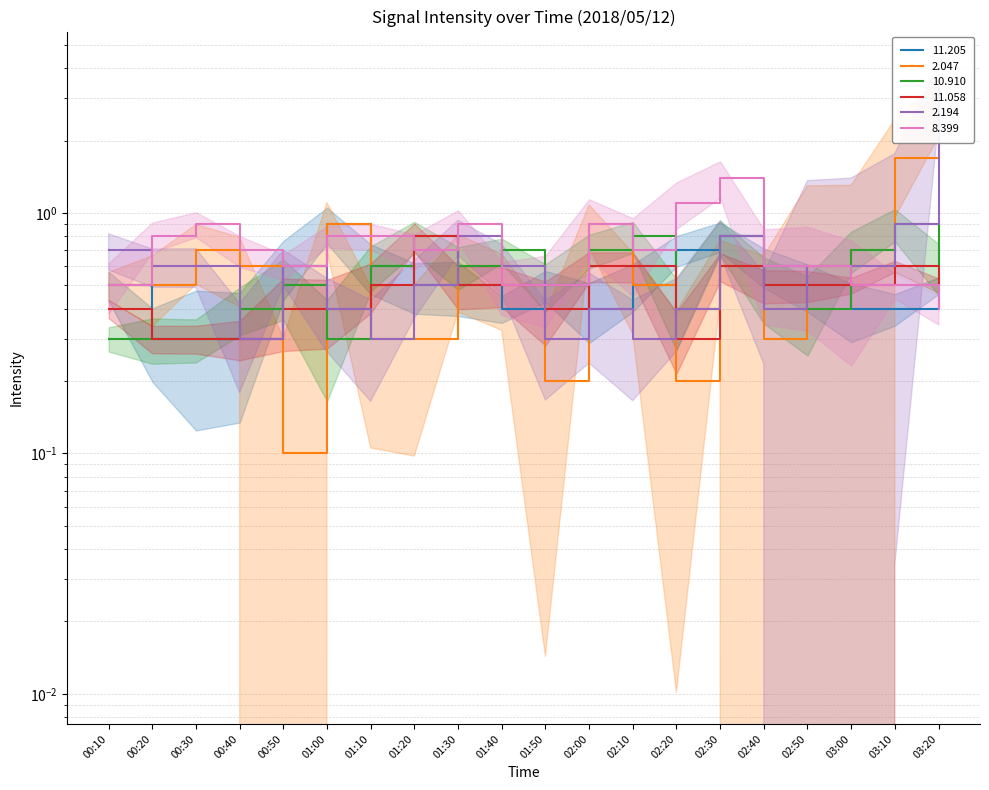

Reading left to right, extract all data points from this chart.

 11.205: 0.5	0.3	0.3	0.3	0.6	0.9	0.6	0.5	0.5	0.4	0.5	0.4	0.5	0.7	0.8	0.6	0.5	0.4	0.4	0.5
  2.047: 0.5	0.5	0.7	0.6	0.1	0.9	0.3	0.3	0.6	0.5	0.2	0.9	0.5	0.2	0.6	0.3	0.6	0.6	1.7	2.8
 10.910: 0.3	0.3	0.3	0.4	0.5	0.3	0.6	0.8	0.6	0.7	0.5	0.7	0.8	0.4	0.8	0.5	0.4	0.7	0.9	0.6
 11.058: 0.4	0.3	0.3	0.3	0.4	0.4	0.5	0.8	0.5	0.5	0.4	0.6	0.6	0.3	0.6	0.5	0.5	0.5	0.6	0.5
  2.194: 0.7	0.6	0.6	0.3	0.6	0.4	0.3	0.5	0.8	0.6	0.3	0.4	0.3	0.4	0.8	0.4	0.6	0.6	0.9	3.3
  8.399: 0.5	0.8	0.9	0.7	0.6	0.8	0.8	0.7	0.9	0.5	0.5	0.9	0.7	1.1	1.4	0.6	0.6	0.5	0.5	0.4